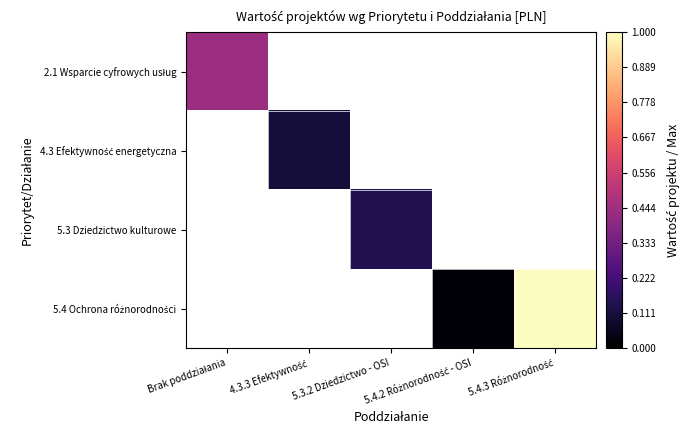

At Brak poddziałania, list the series in order from smallest to largest.

2.1 Wsparcie cyfrowych usług, 4.3 Efektywność energetyczna, 5.3 Dziedzictwo kulturowe, 5.4 Ochrona różnorodności